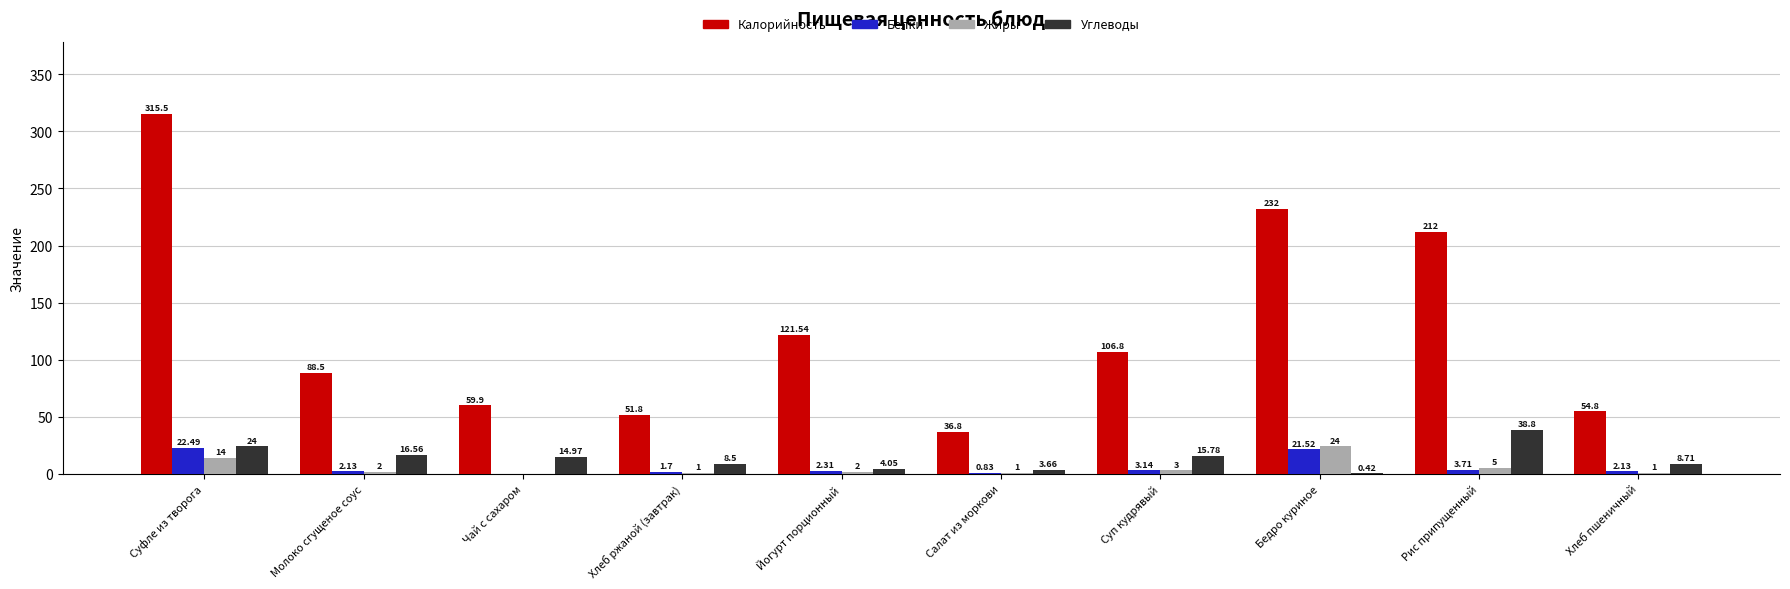

How many distinct data groups are displayed?

4